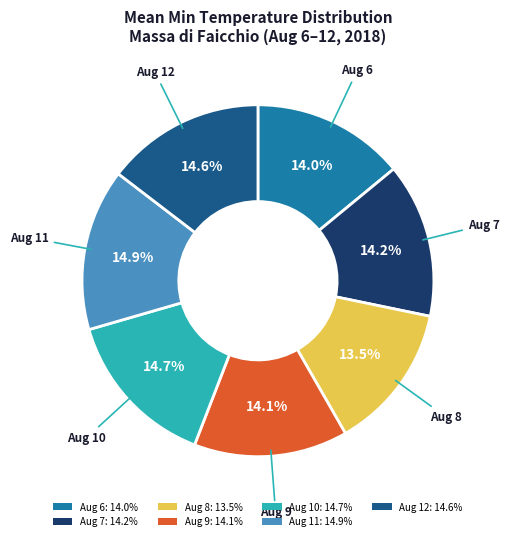

Is there a majority slice in this chart?

No